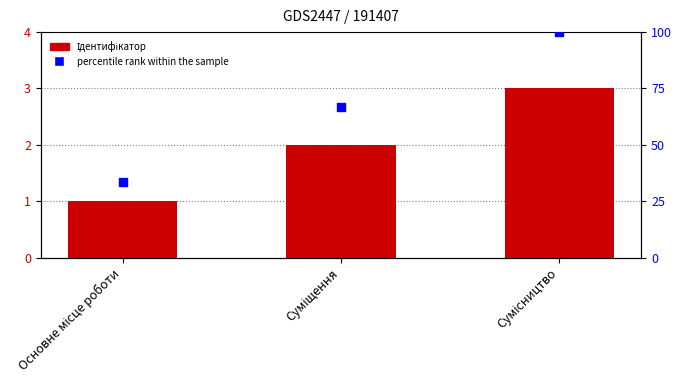

At how many categories does at least one series exceed 88?

1